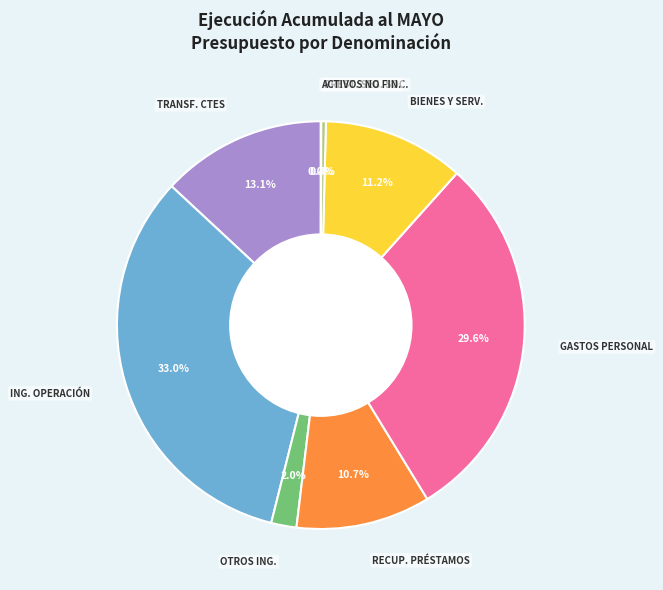

Does any single category account for the majority?

No